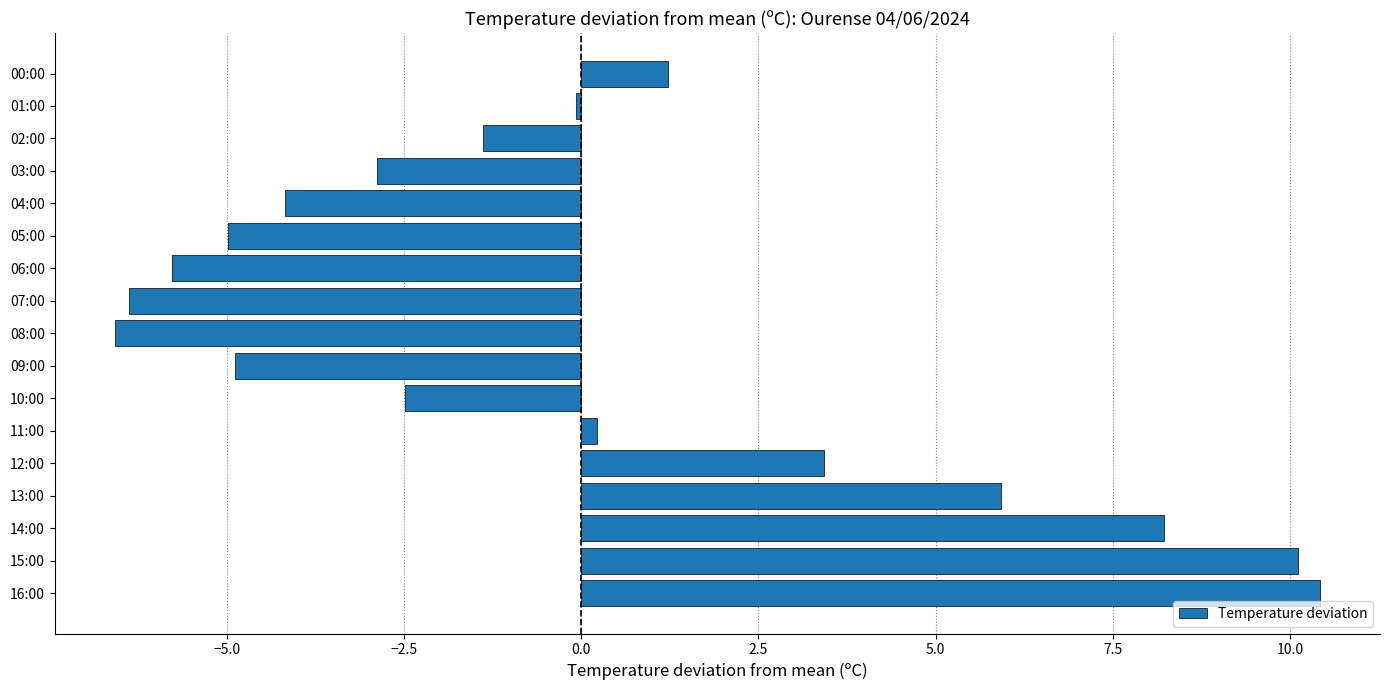

True or false: the data shows 3.4 at 12:00.

True